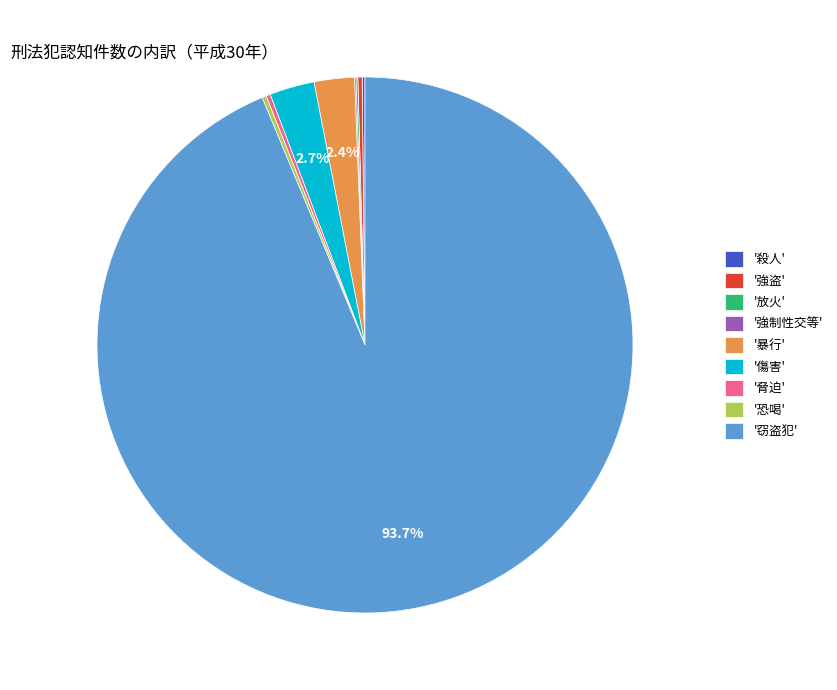

Which slice is the largest?

'窃盗犯'